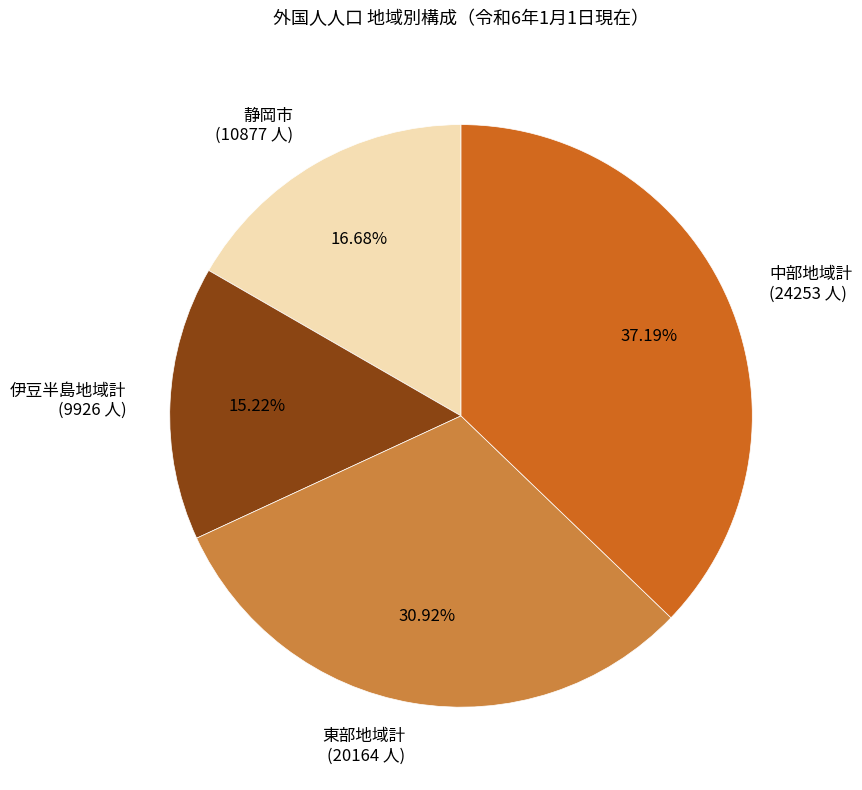

The 東部地域計 slice represents 31% of the pie. True or false?

True